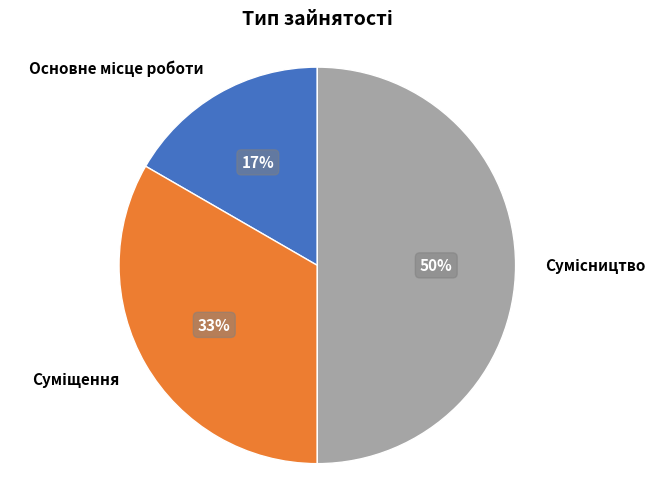

How many slices are in this pie chart?

3